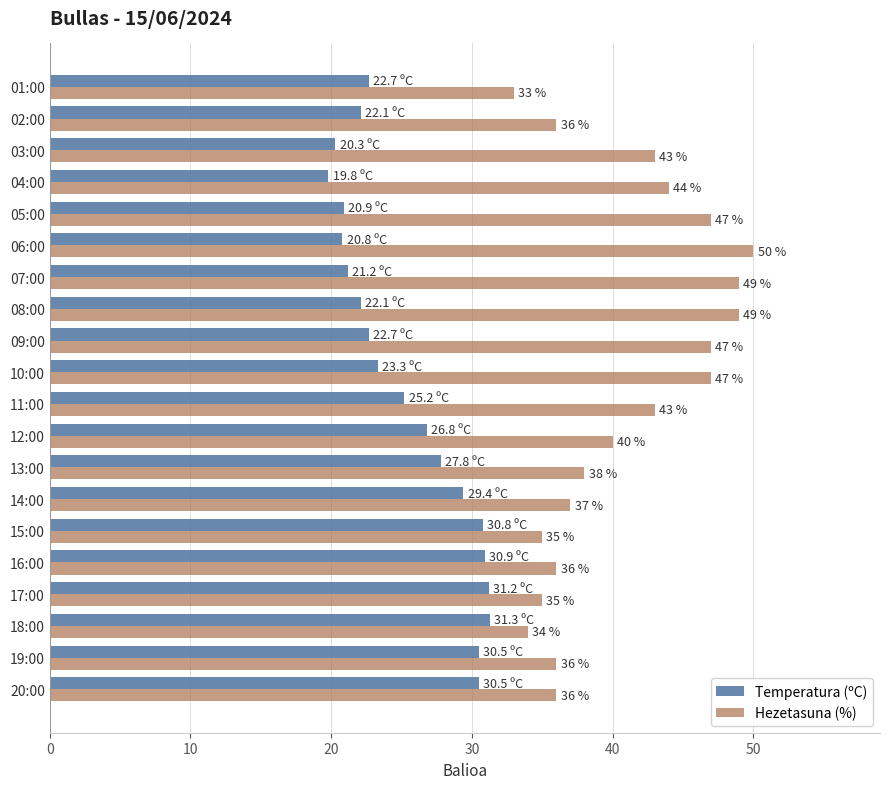

How many values in the Temperatura (ºC) series exceed 25?

10